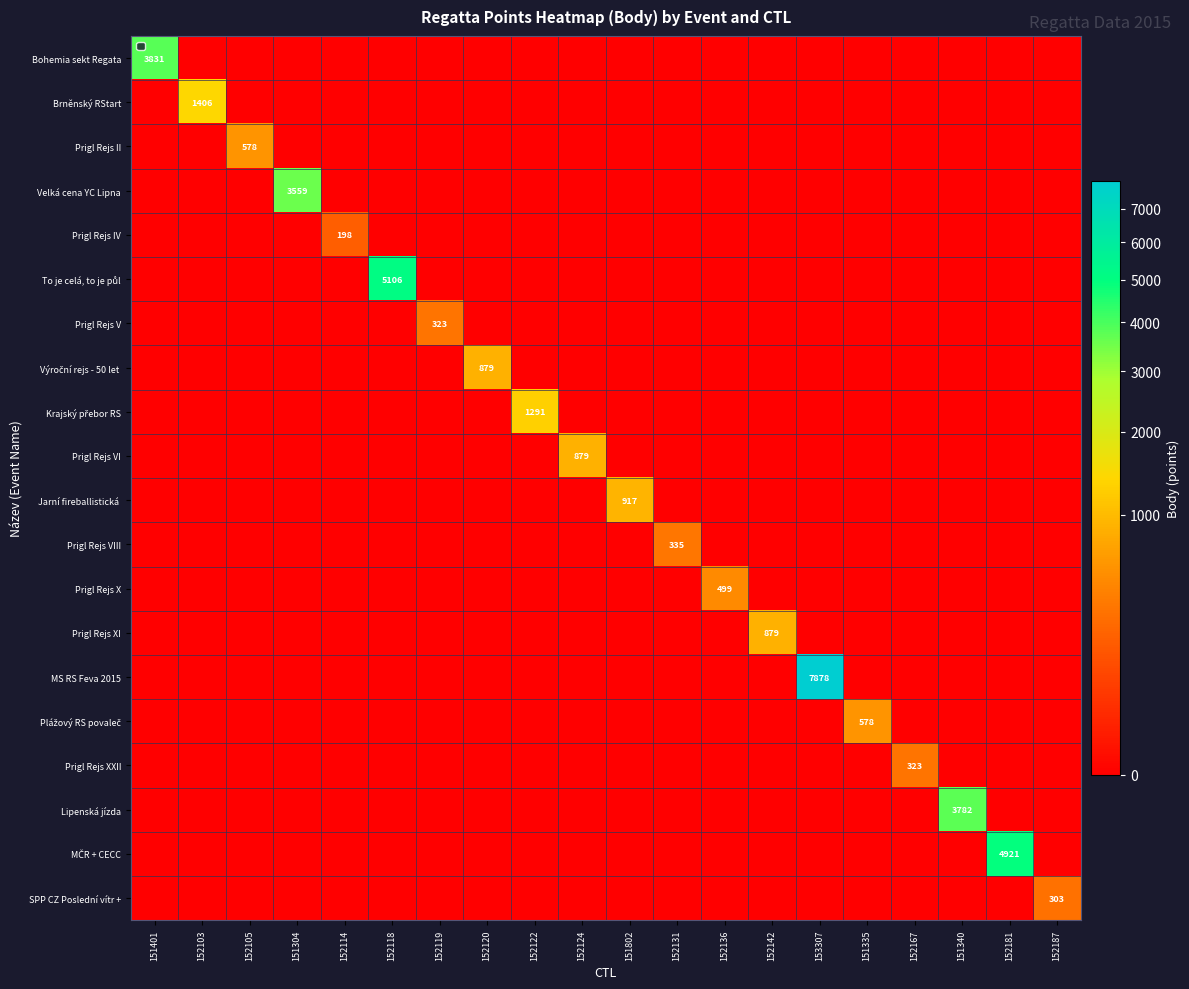

Which series has the widest spread of values?

MS RS Feva 2015